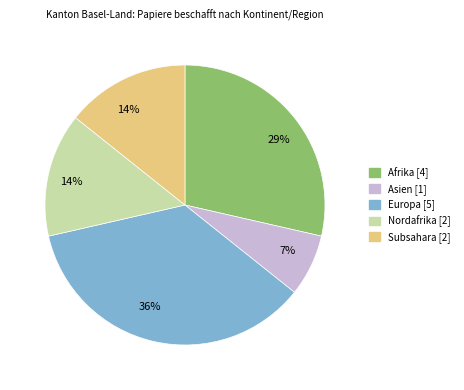

Is there a majority slice in this chart?

No